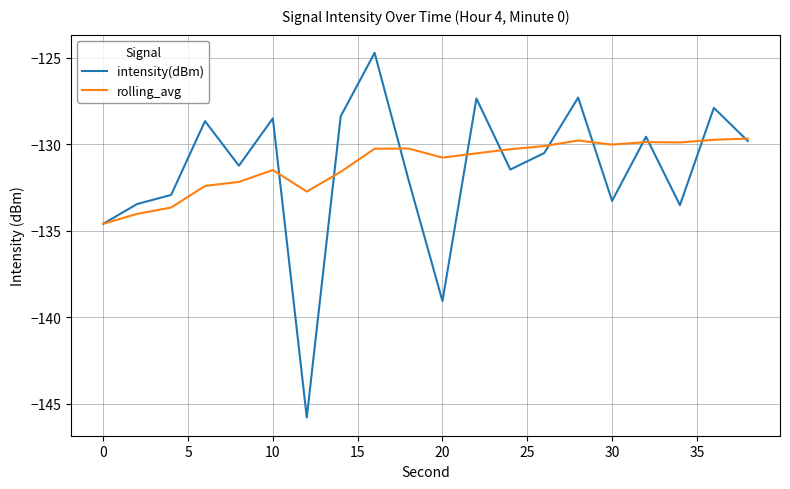

Does the chart display data point markers on the line(s)?

No